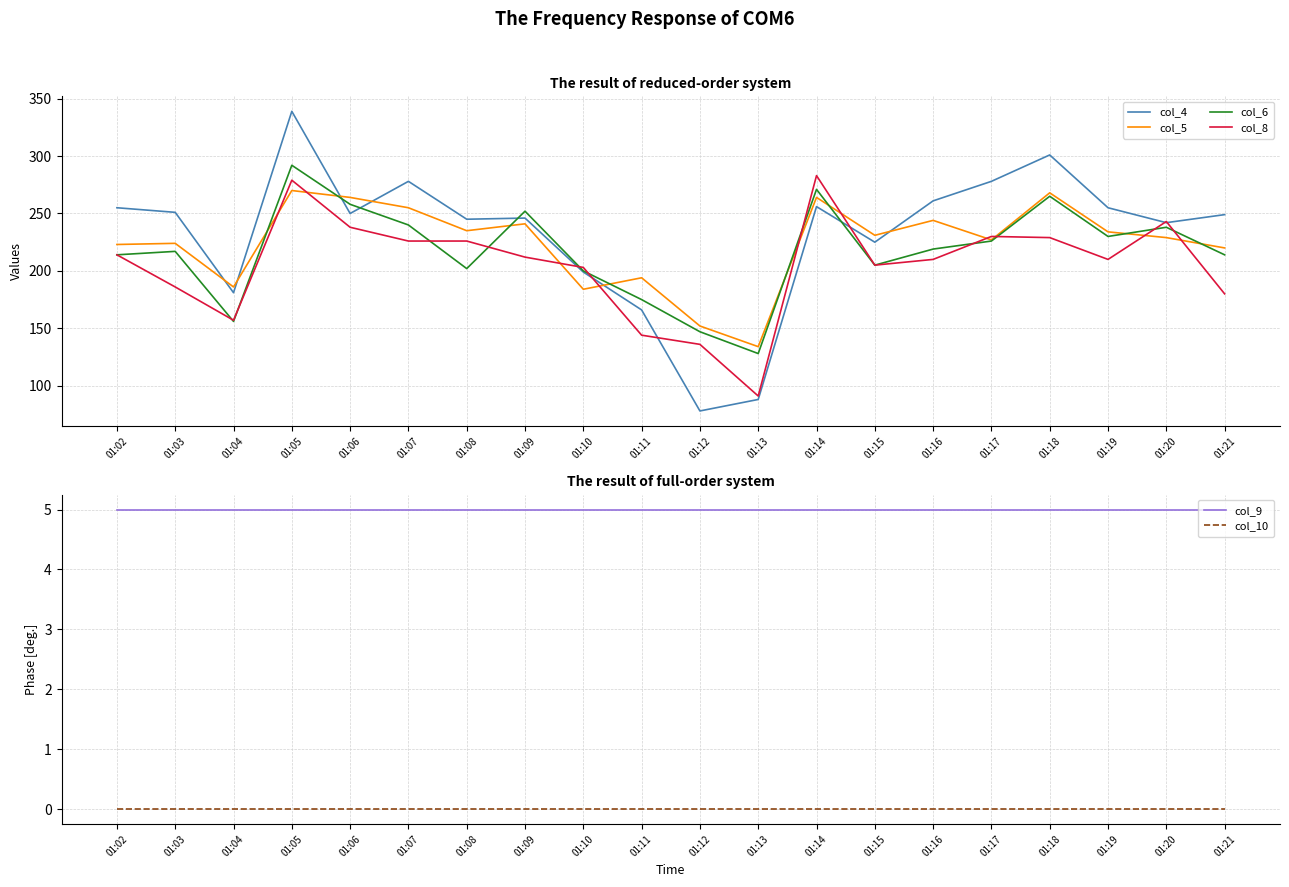

How many lines are shown in the chart?

6